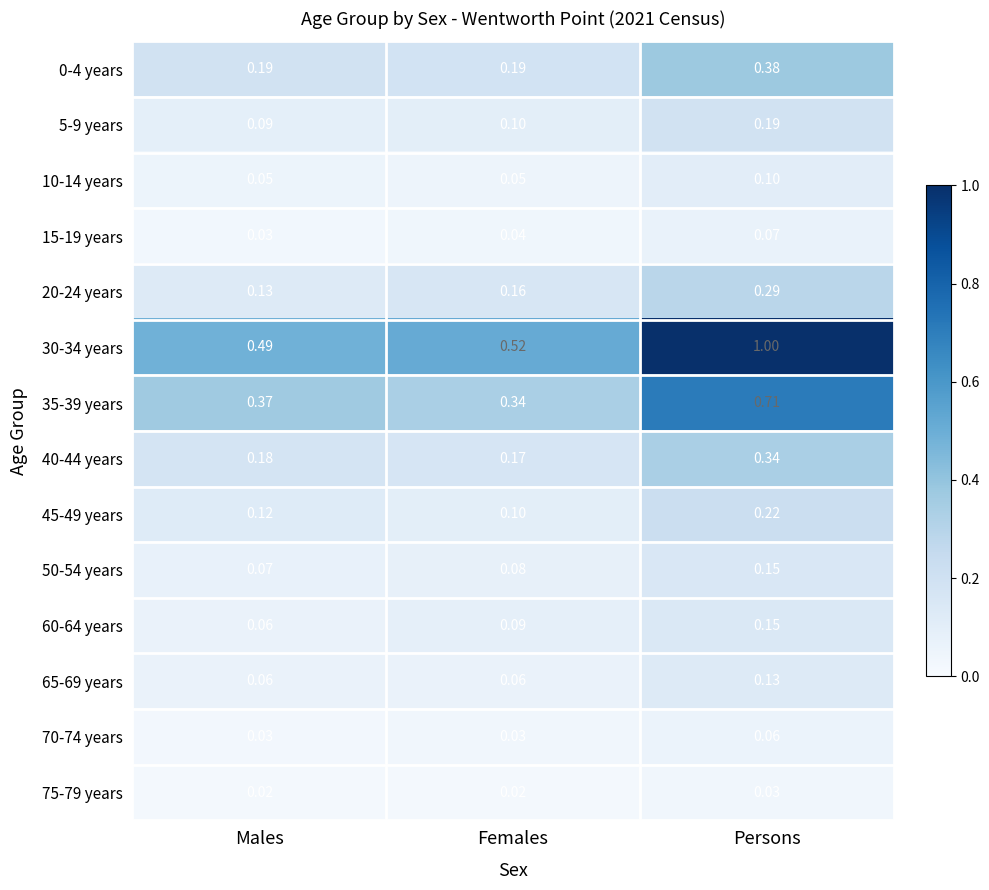

What is the maximum value shown in the chart?

1.0